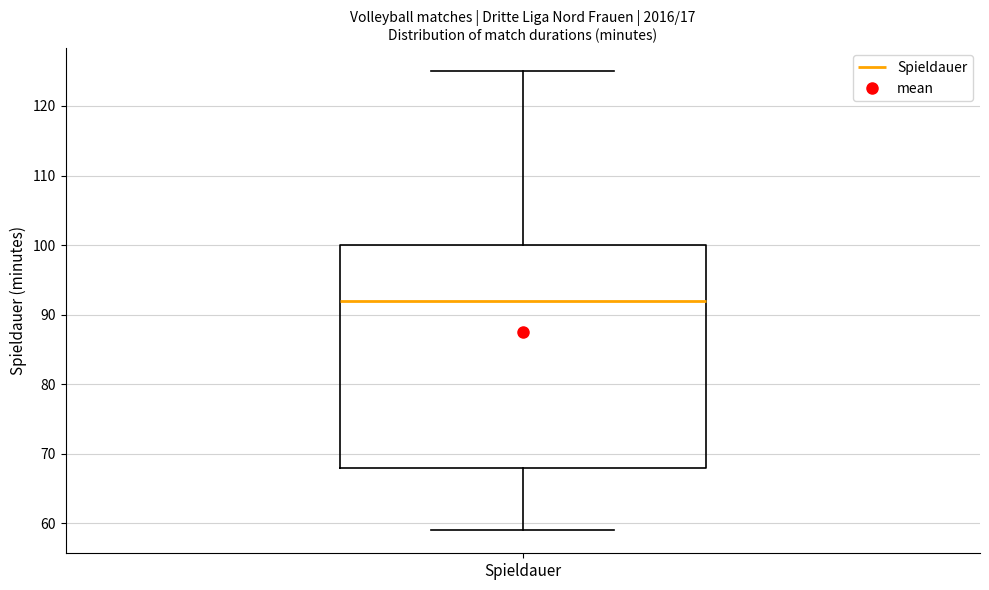

Where does the upper whisker of the box for Spieldauer end on the y-axis? The values are not printed on the chart, so give them approximately, as read against the axis.

125